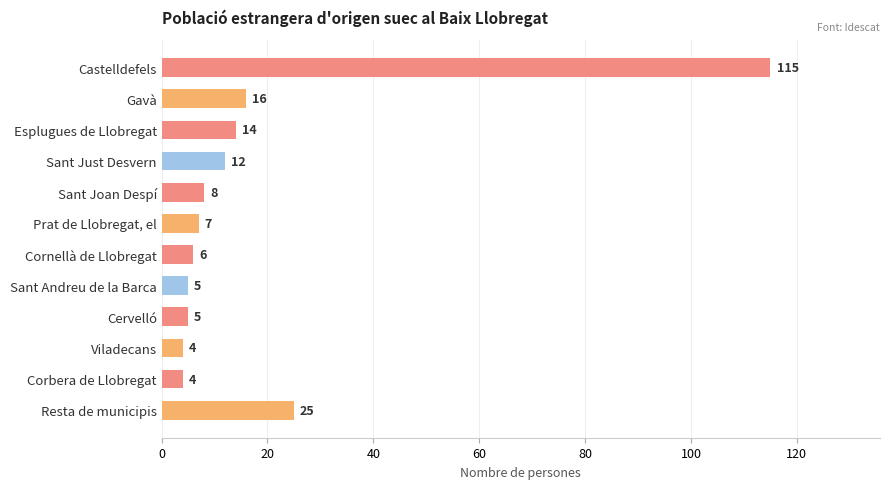

How many values are below 8?

6